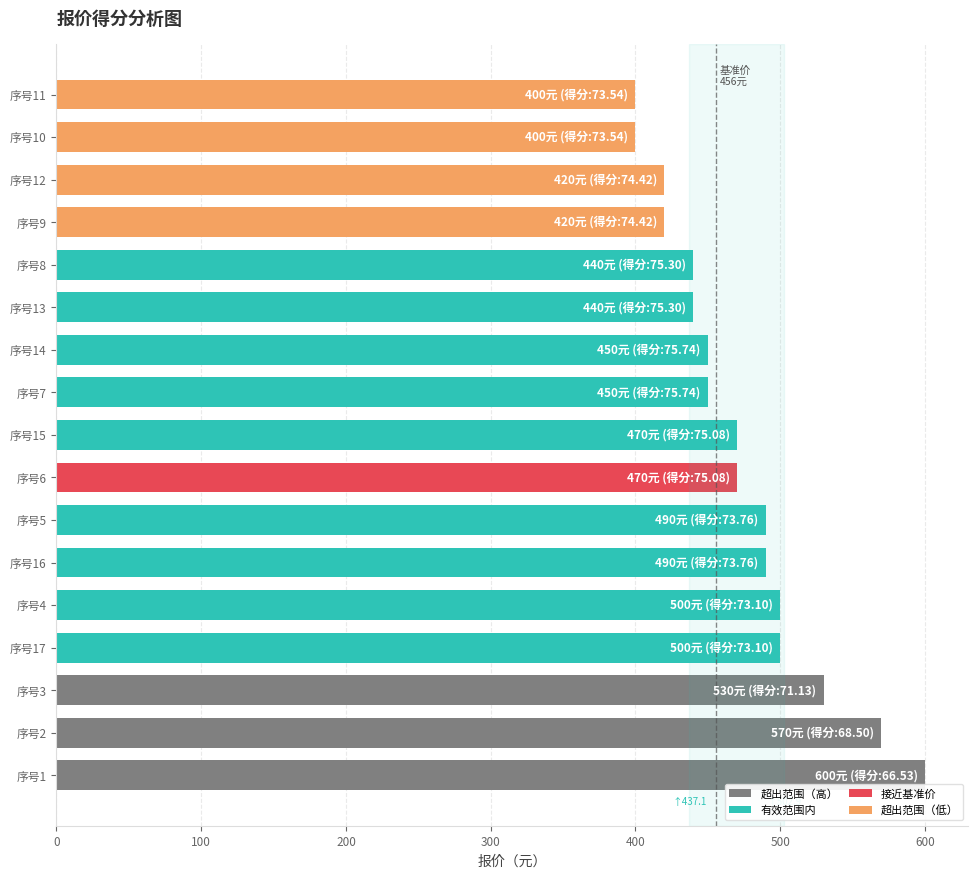

The value at 序号1 is 155. True or false?

False